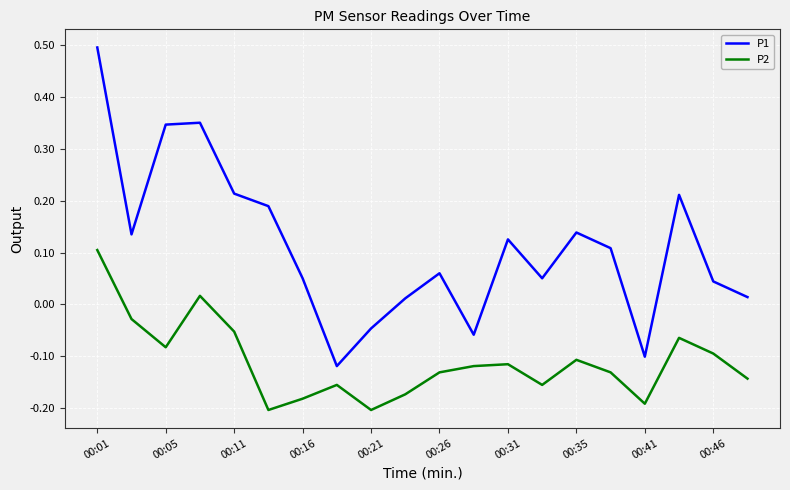

Which series has the largest total across all categories?

P1